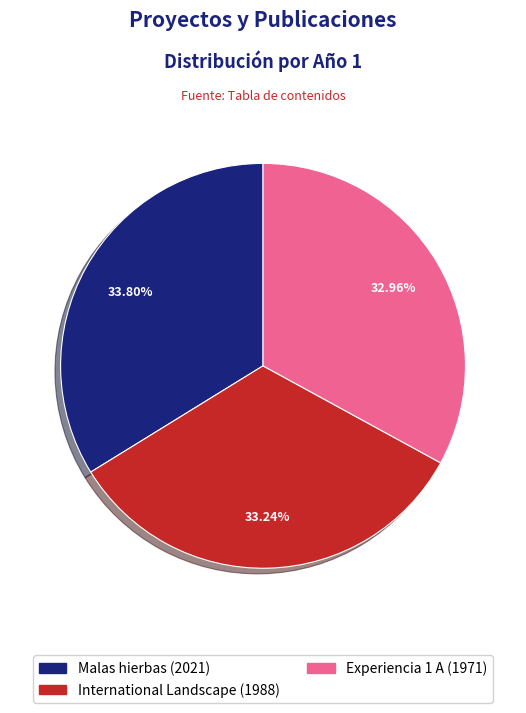

Approximately how many times larger is the value at Experiencia 1 A compared to International Landscape?

1.0